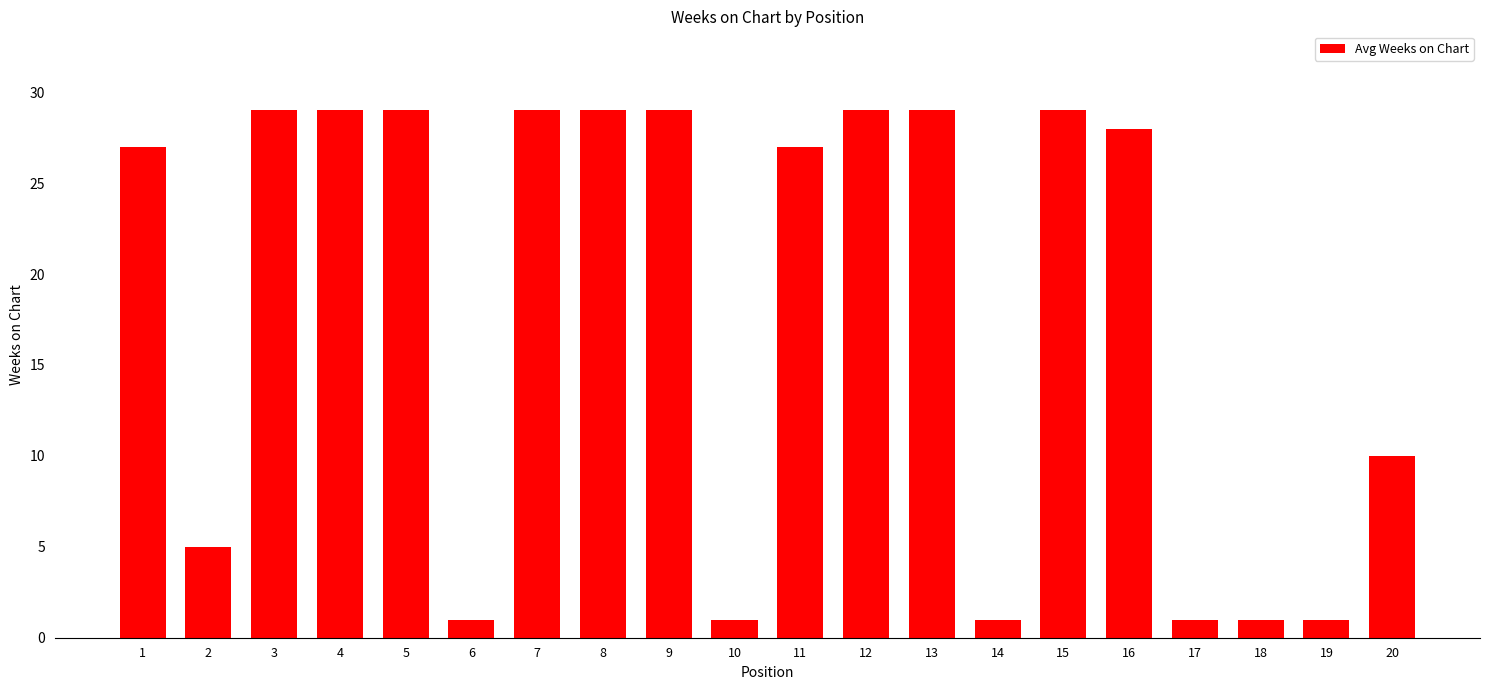

What is the greatest value displayed?

29